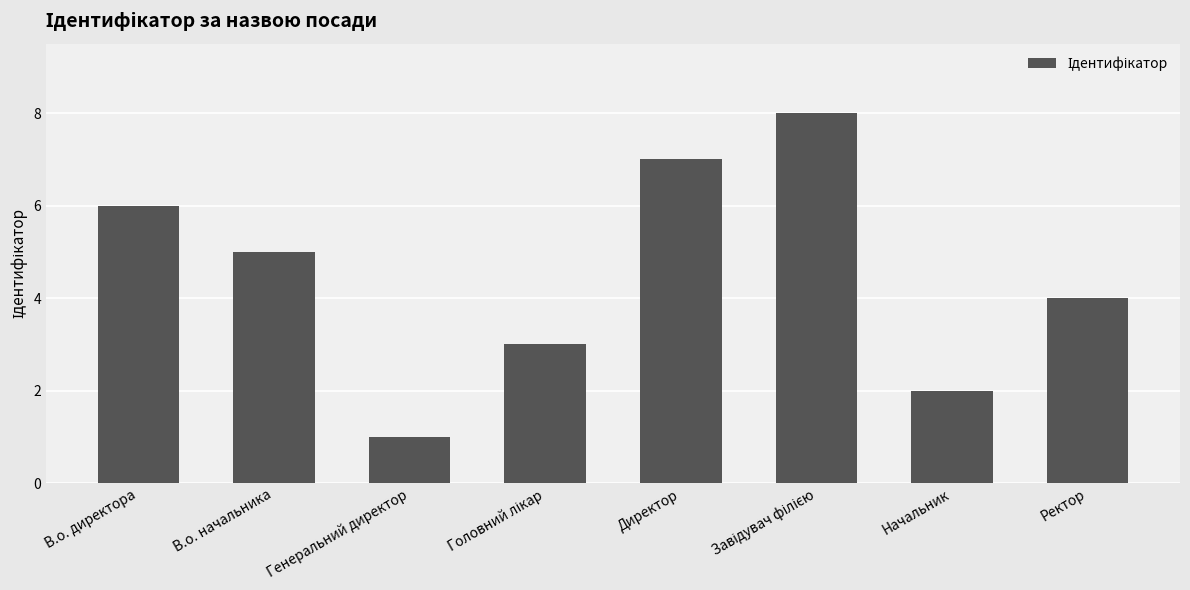

What is the label of the 3rd bar from the left?

Генеральний директор